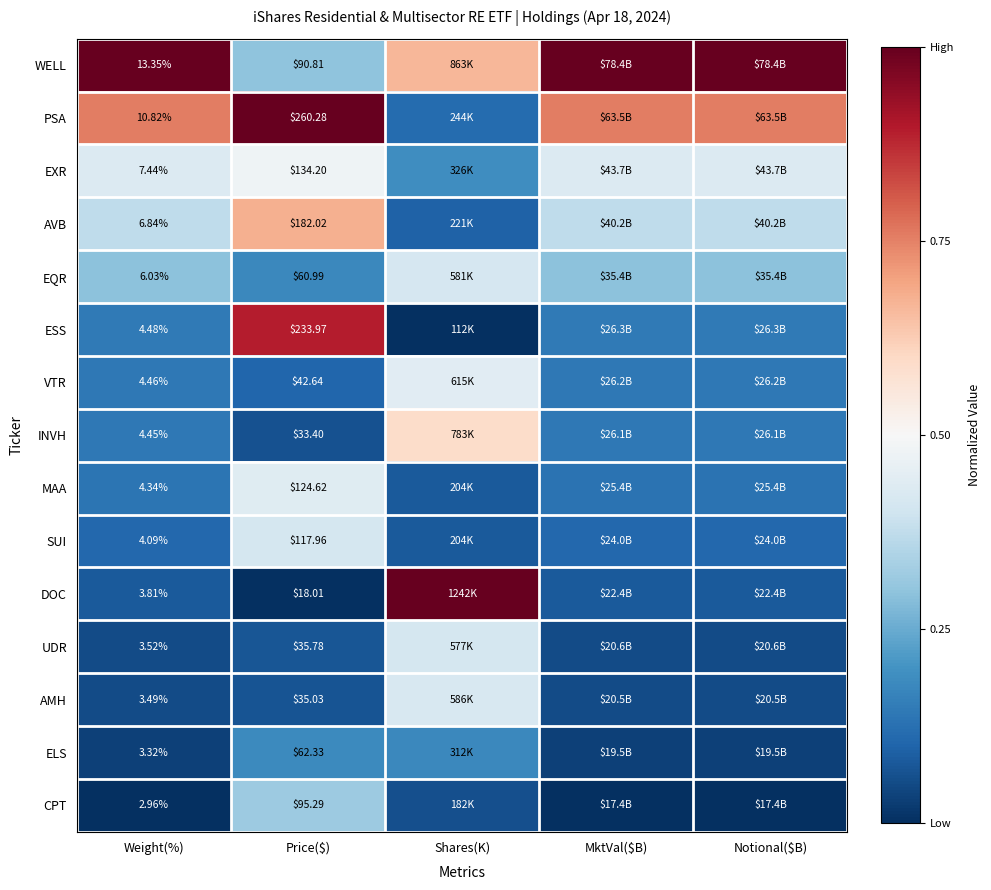

Rank the series at MktVal($B) from lowest to highest value.

CPT, ELS, AMH, UDR, DOC, SUI, MAA, INVH, VTR, ESS, EQR, AVB, EXR, PSA, WELL